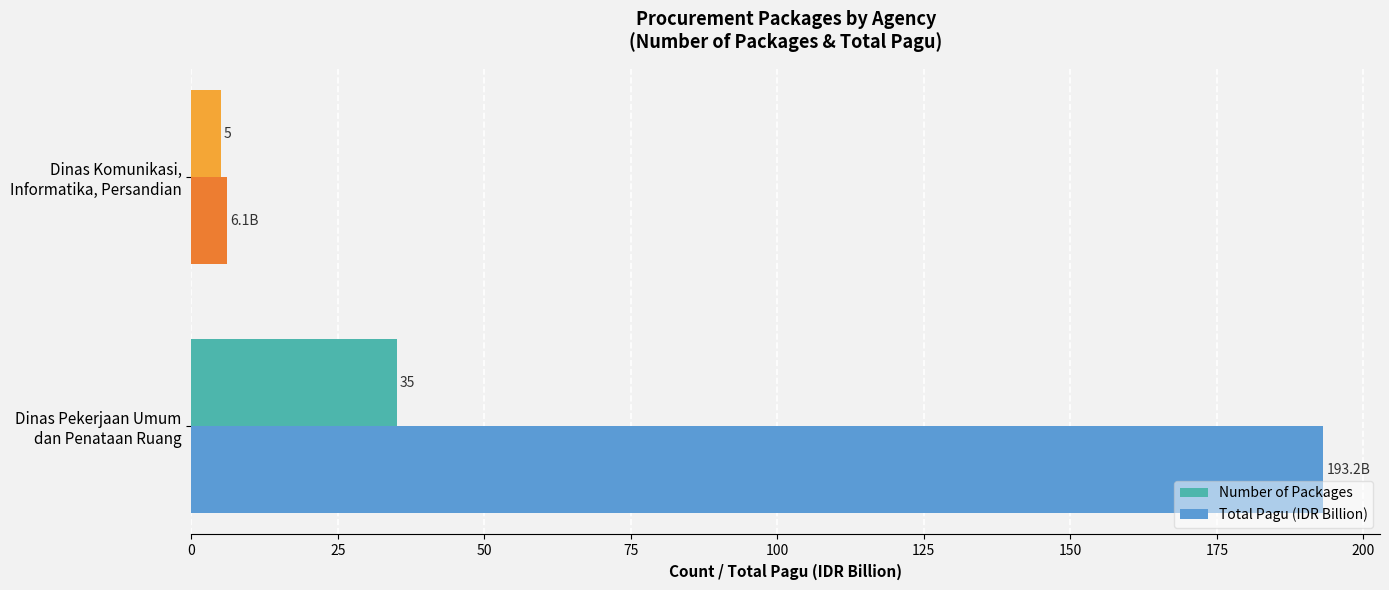

List the series in order of their overall mean, lowest first.

Number of Packages, Total Pagu (IDR Billion)